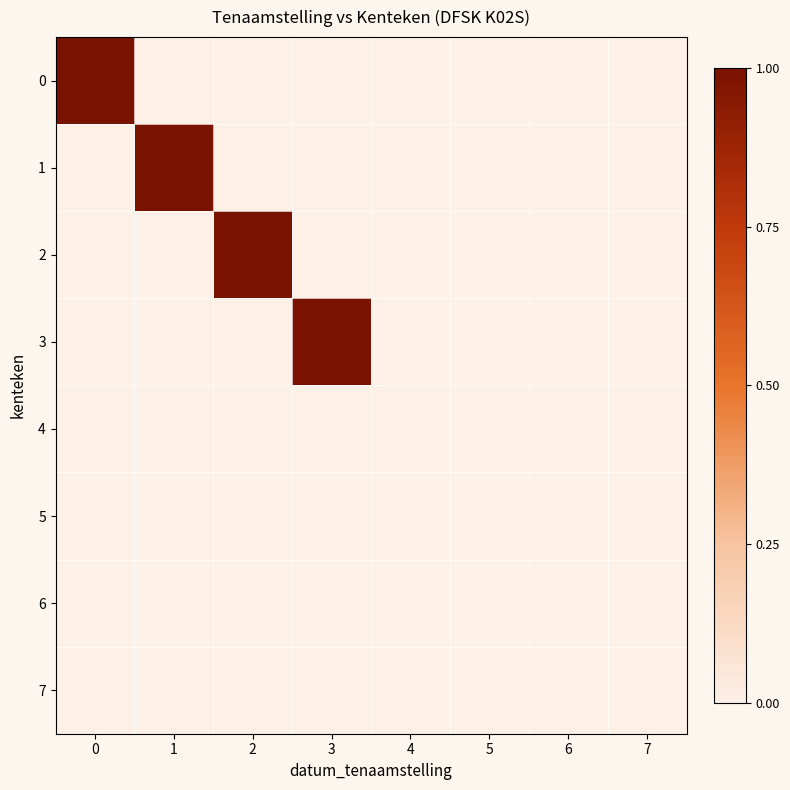

At how many categories does at least one series exceed 0?

4